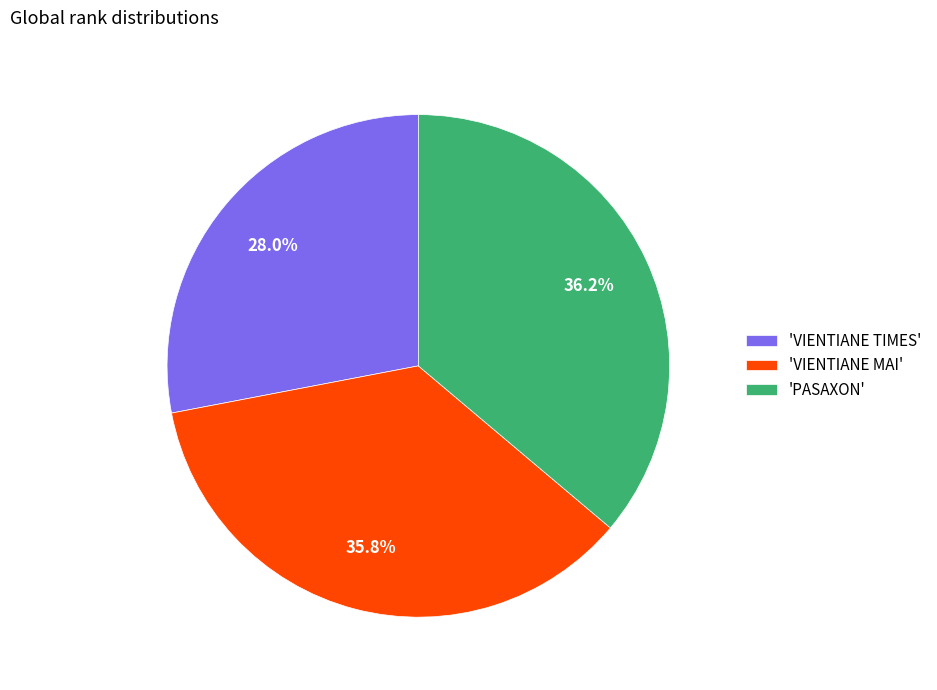

How many slices are in this pie chart?

3